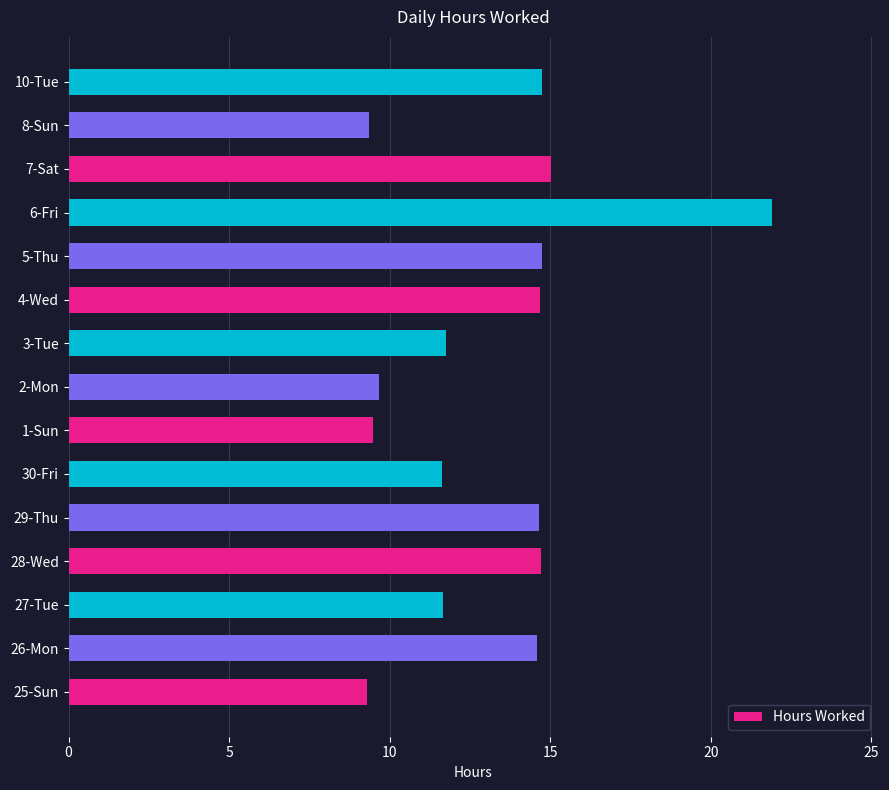

Where is the data nearest to the value 15?

7-Sat